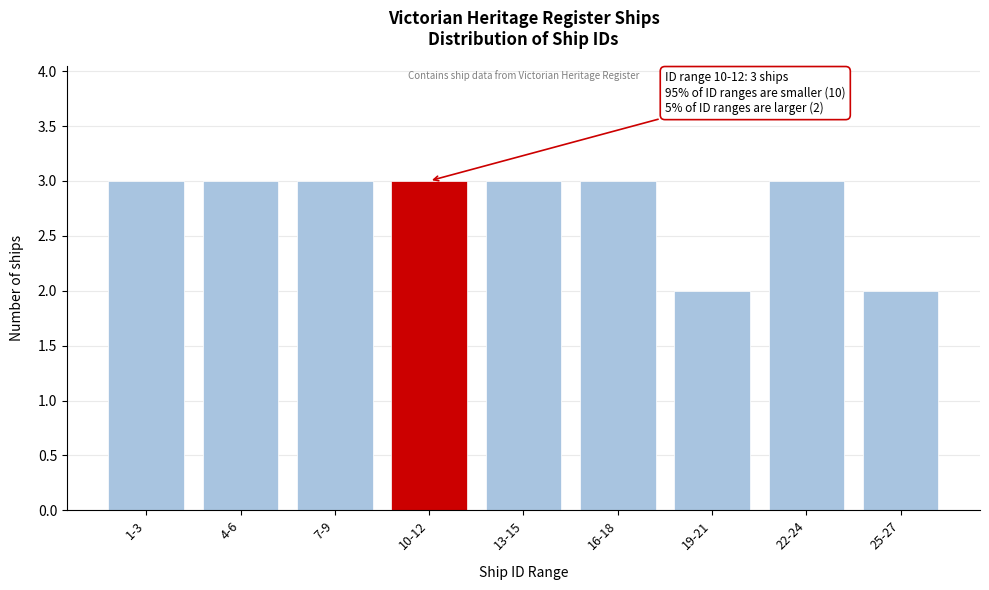

Reading left to right, extract all data points from this chart.

3	3	3	3	3	3	2	3	2